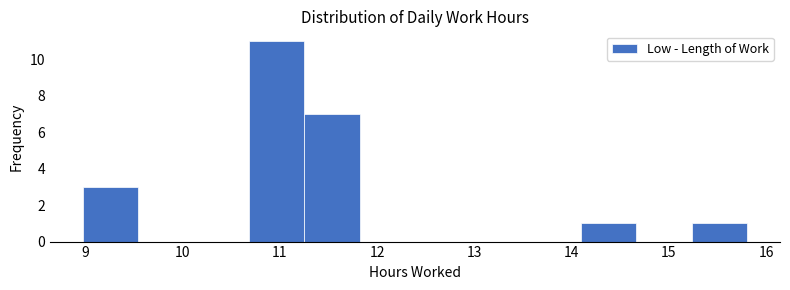

What is the height of the bar covering 15.2 to 15.8 on the x-axis? Neither the bar edges nor the heights are printed on the chart, so give them approximately, as read against the axes.

1